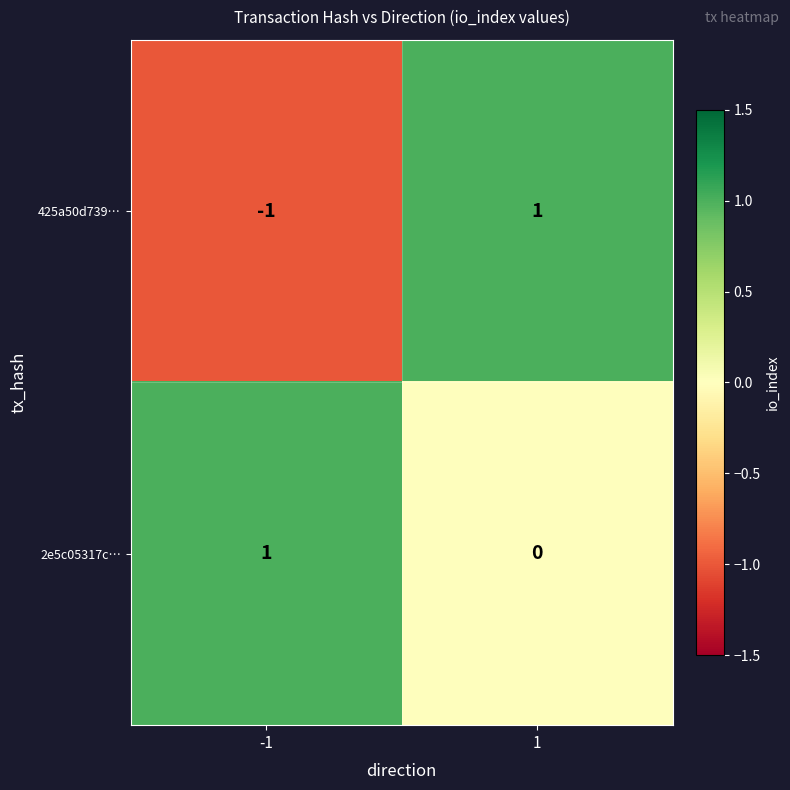

Rank the categories by 425a50d739… value from lowest to highest.

-1, 1